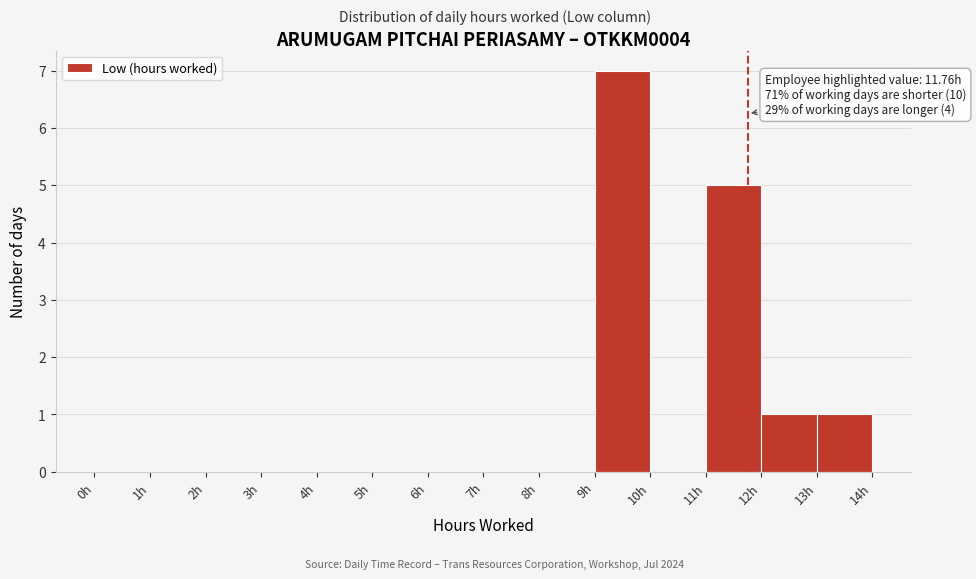

Which range on the x-axis has the tallest bar?

9 to 10